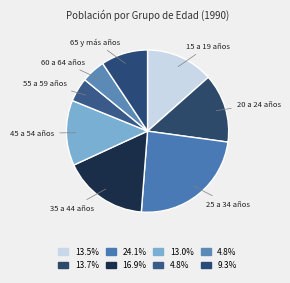

True or false: 25 a 34 años accounts for 32% of the total.

False